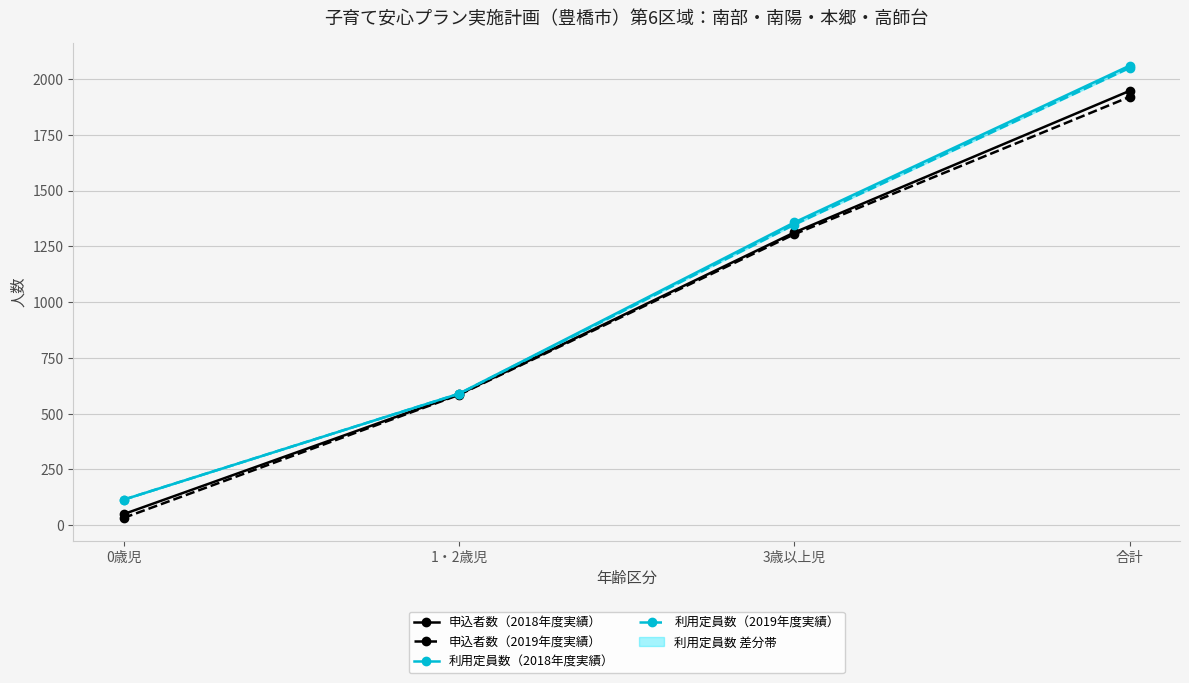

True or false: 利用定員数（2019年度実績） and 申込者数（2018年度実績） intersect in this chart.

False